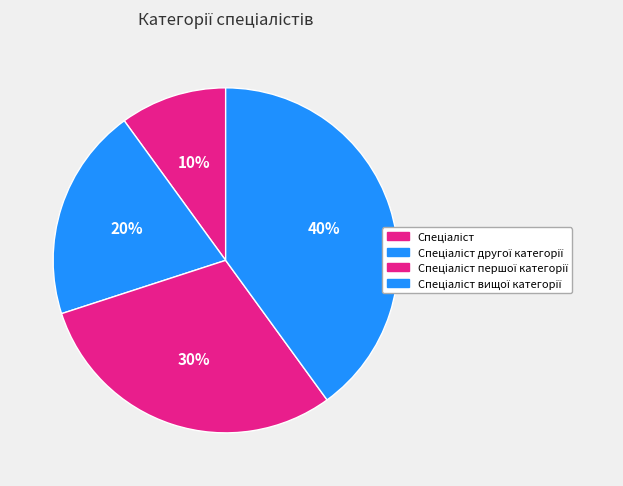

How many slices are in this pie chart?

4